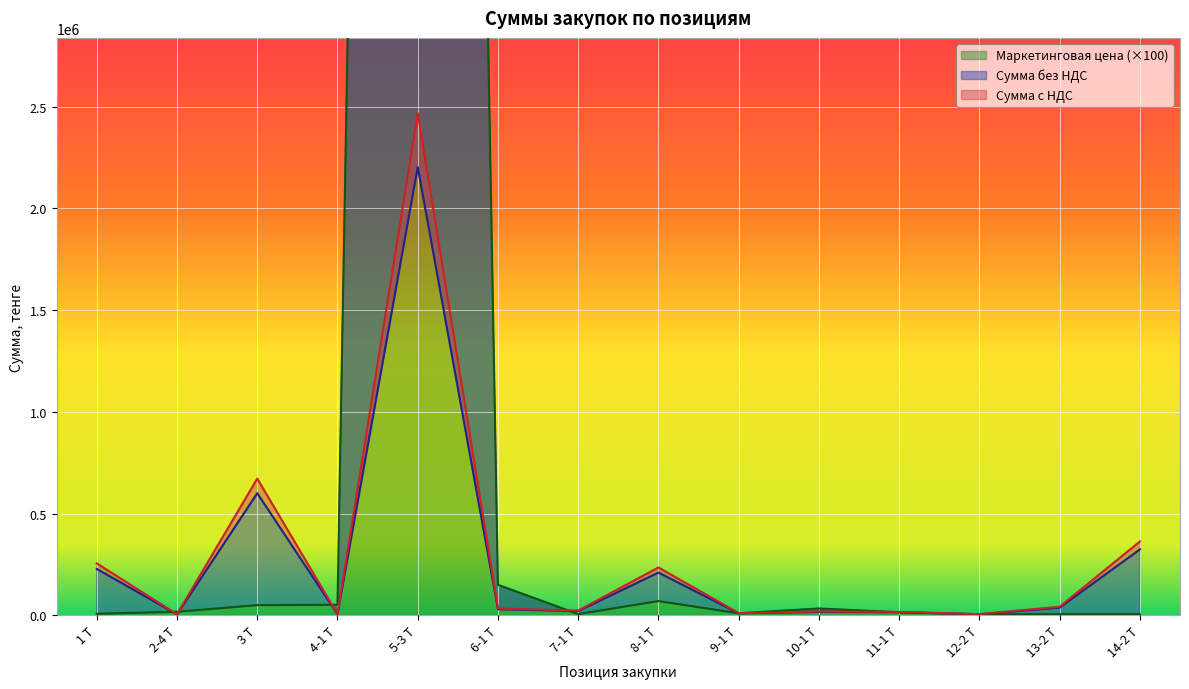

At which category does the chart reach its minimum across all series?

2-4 Т